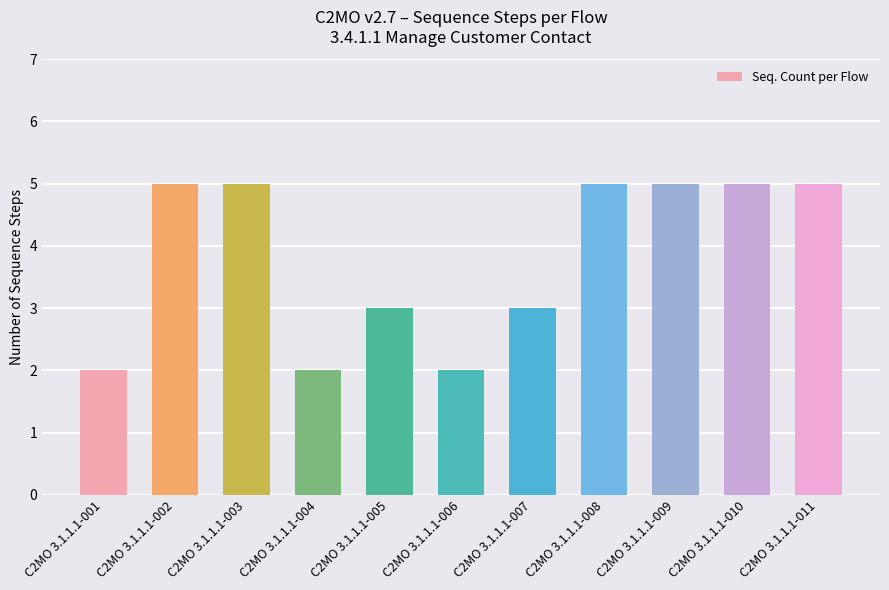

What is the ratio of the value at C2MO 3.1.1.1-011 to the value at C2MO 3.1.1.1-008?

1.0